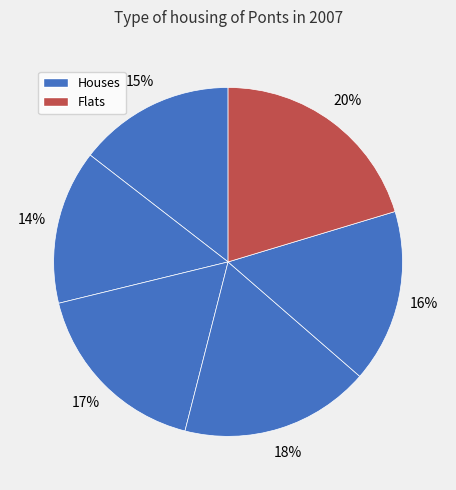

Count the number of slices in the pie.

6